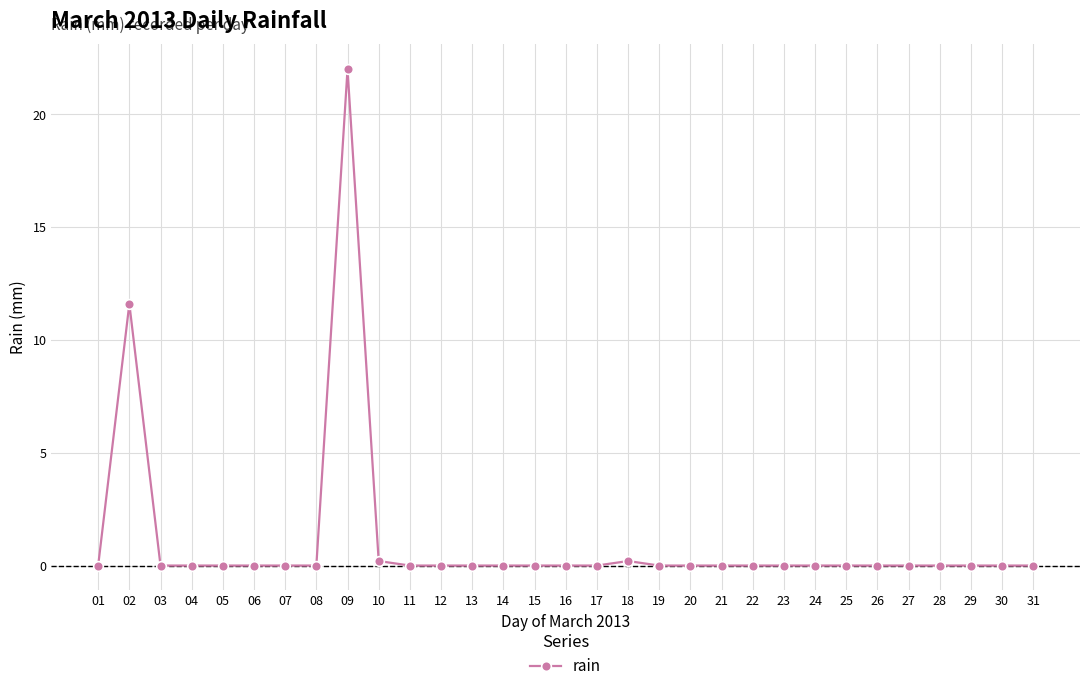

What is the change in value from 02 to 09?

+10.4